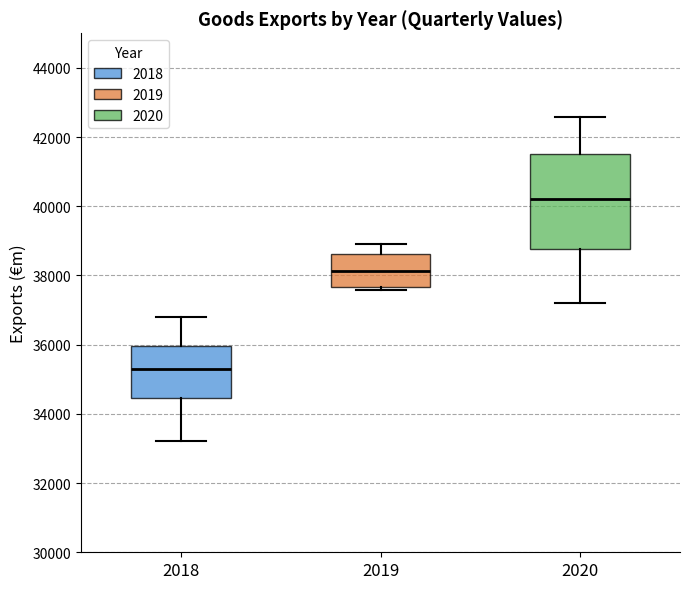

Reading left to right, read every box against the y-axis: the position of its median line, the range the box covers, and the ends of its whiskers. The values are not printed on the chart, so give them approximately, as read against the axis.

2018: median 35200, box 34400 to 36000, whiskers 33200 to 36800
2019: median 38200, box 37600 to 38600, whiskers 37600 (just below the box's lower edge) to 39000
2020: median 40200, box 38800 to 41600, whiskers 37200 to 42600